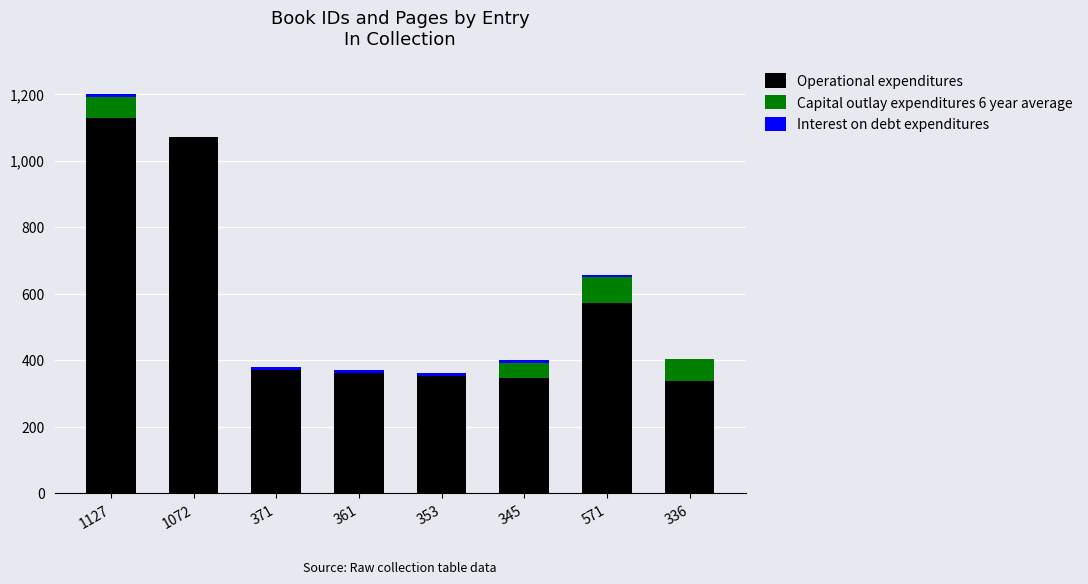

Are the bars horizontal?

No